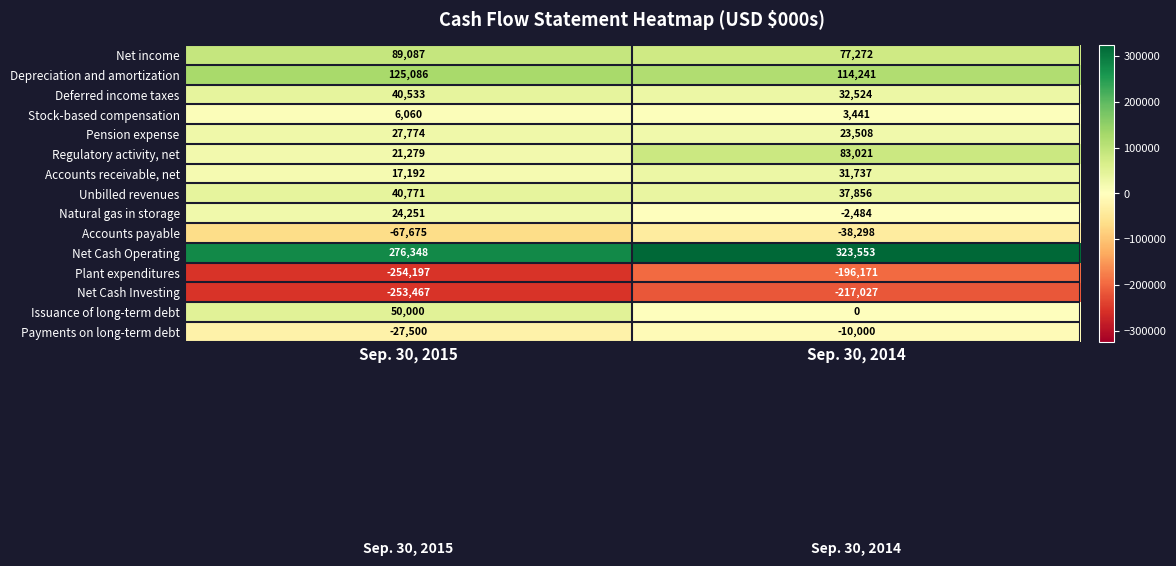

What is the difference between the highest and lowest values at Sep. 30, 2014?

540580